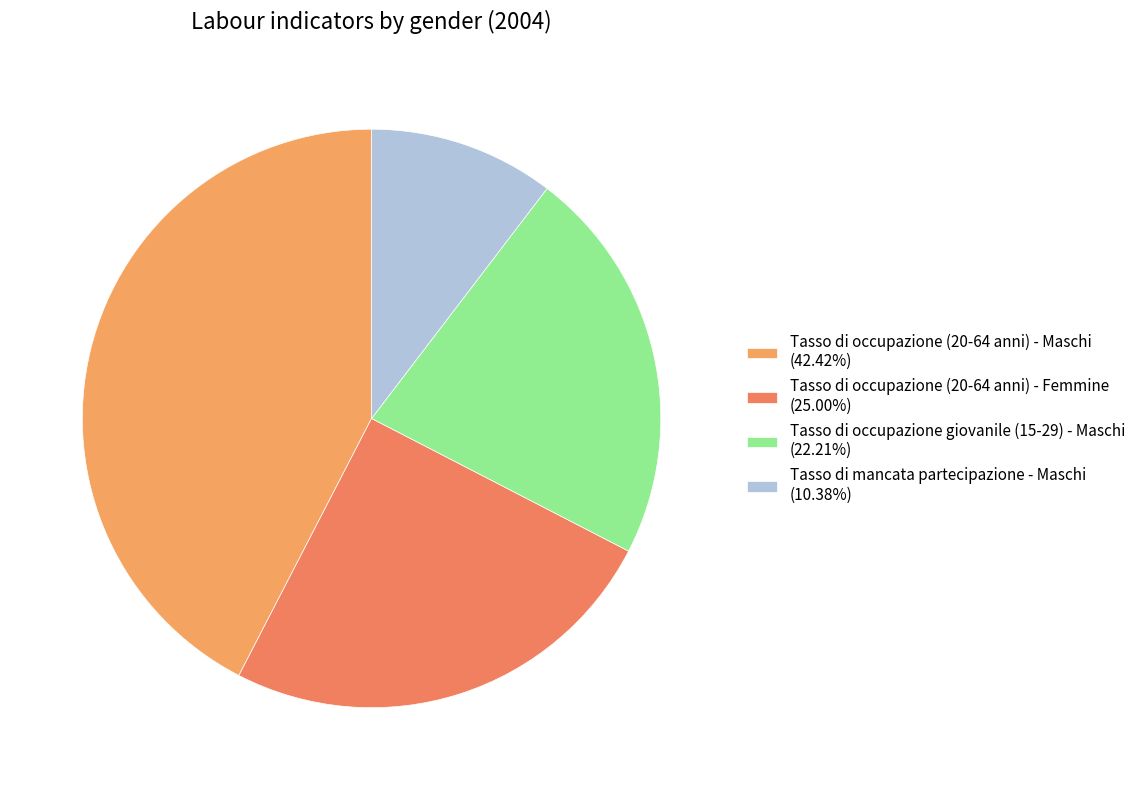

Count the number of slices in the pie.

4